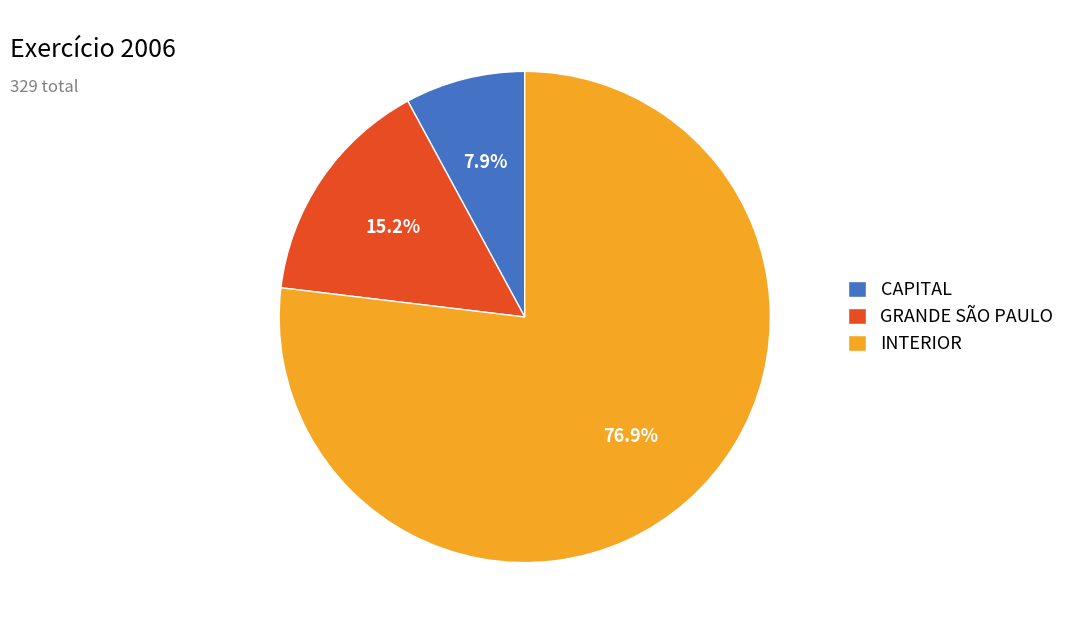

How many segments does this pie chart have?

3